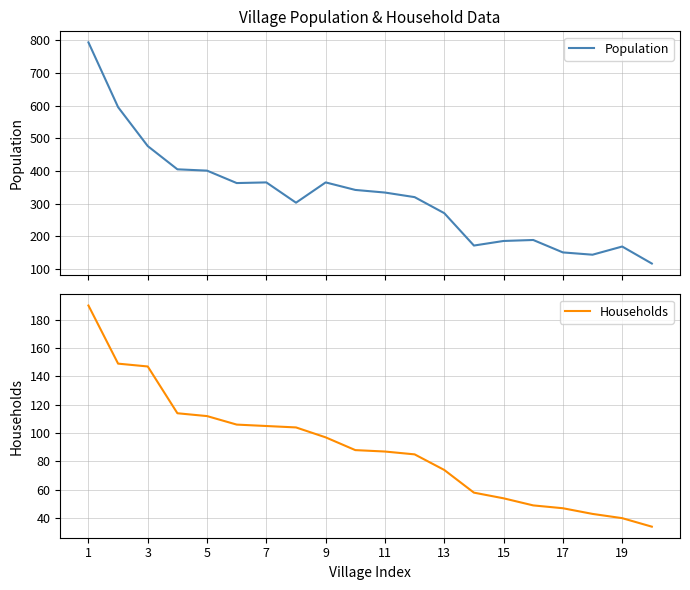

Reading left to right, extract all data points from this chart.

Population: 793	595	476	405	401	363	365	303	365	342	334	320	271	172	186	189	151	144	169	117
Households: 190	149	147	114	112	106	105	104	97	88	87	85	74	58	54	49	47	43	40	34